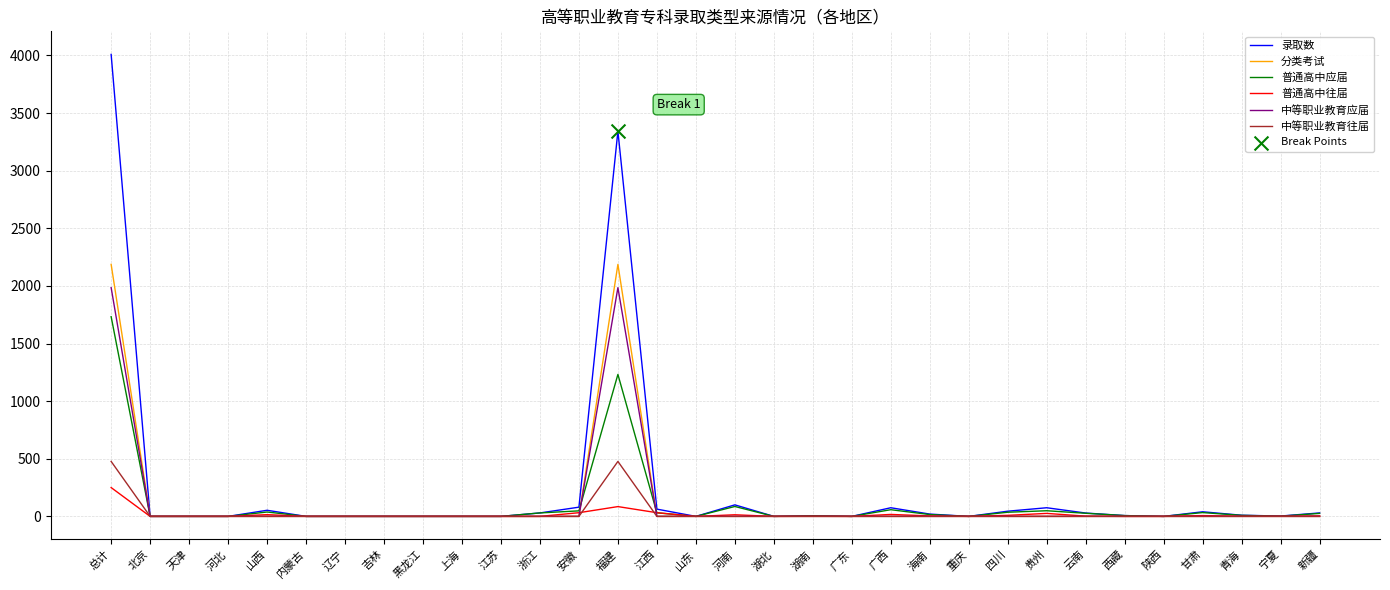

What is the maximum value for 录取数?

4009